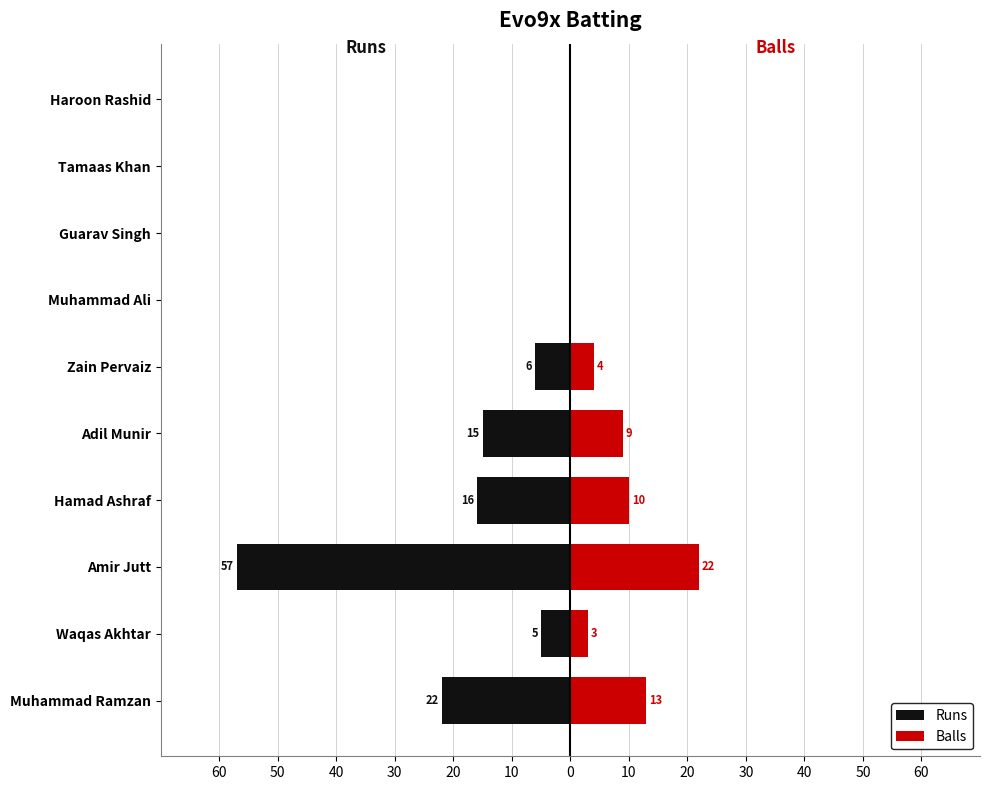

How many bars are there in total?

20